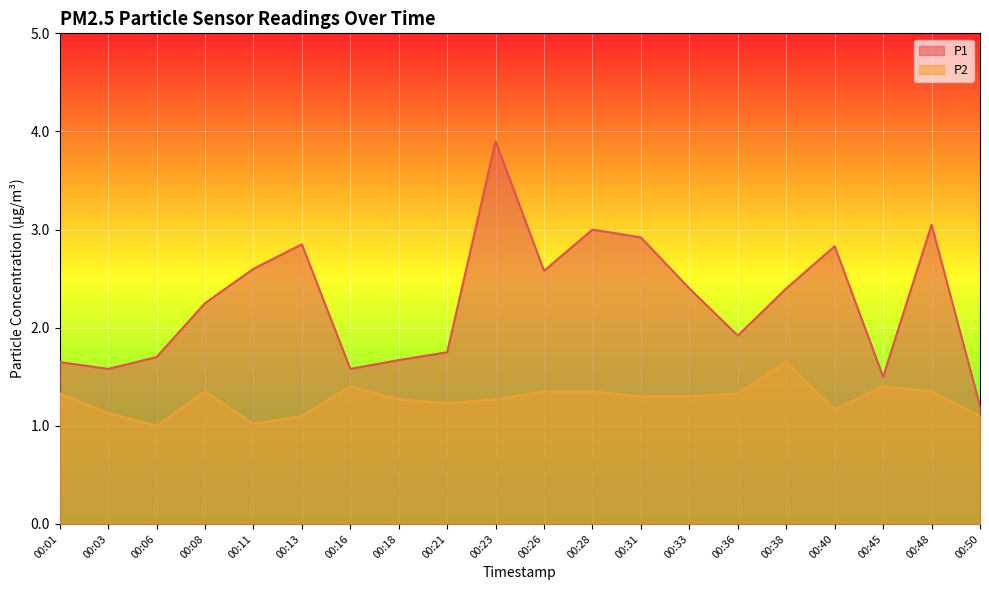

Reading left to right, transcribe all the data shown in this chart.

P1: 00:01=1.6	00:03=1.6	00:06=1.7	00:08=2.2	00:11=2.6	00:13=2.9	00:16=1.6	00:18=1.7	00:21=1.8	00:23=3.9	00:26=2.6	00:28=3.0	00:31=2.9	00:33=2.4	00:36=1.9	00:38=2.4	00:40=2.8	00:45=1.5	00:48=3.0	00:50=1.2
P2: 00:01=1.3	00:03=1.1	00:06=1.0	00:08=1.4	00:11=1.0	00:13=1.1	00:16=1.4	00:18=1.3	00:21=1.2	00:23=1.3	00:26=1.4	00:28=1.4	00:31=1.3	00:33=1.3	00:36=1.3	00:38=1.6	00:40=1.2	00:45=1.4	00:48=1.4	00:50=1.1